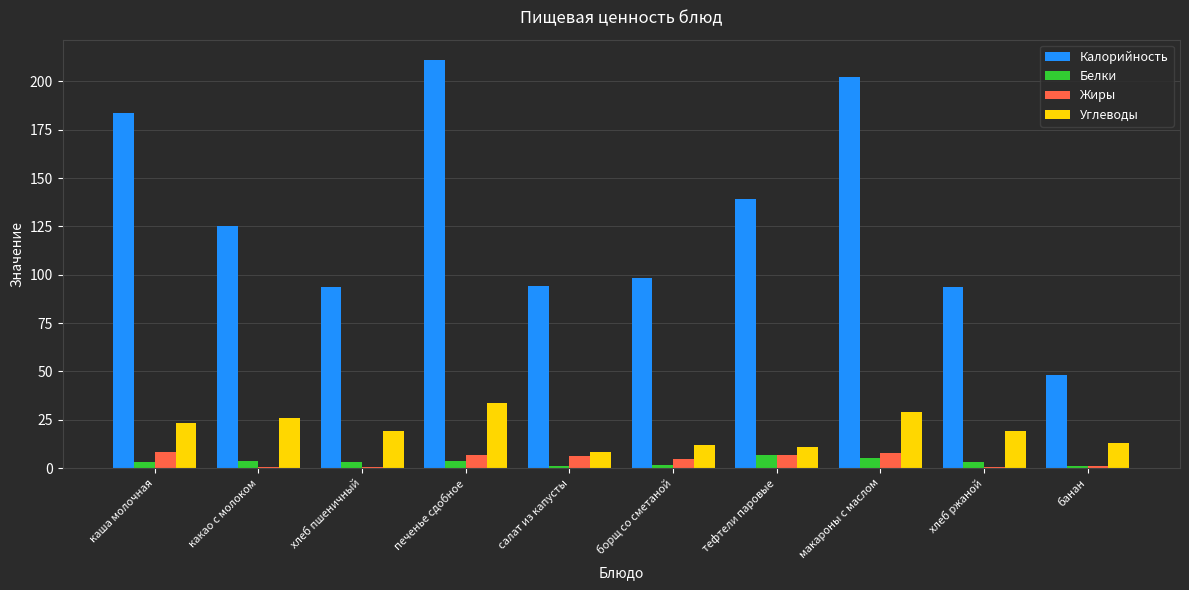

Between тефтели паровые and макароны с маслом, which series saw the biggest shift?

Калорийность